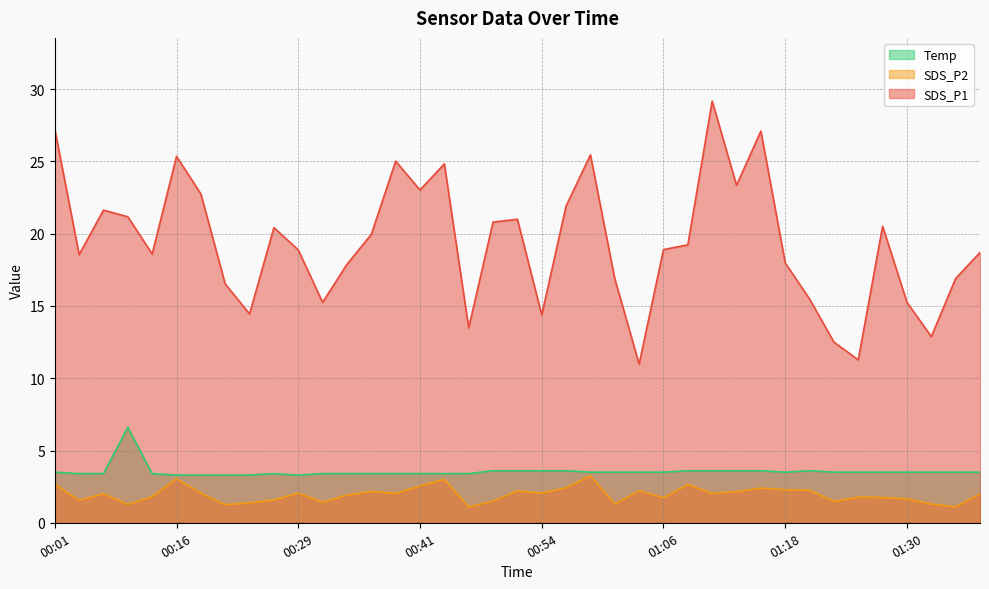

What are all the series names shown in the legend?

Temp, SDS_P2, SDS_P1